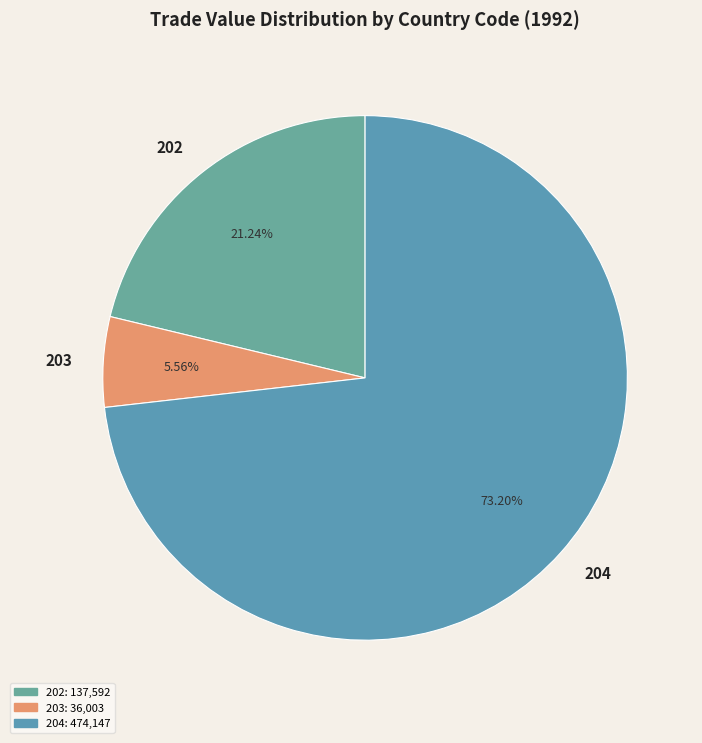

Which slice is the largest?

204